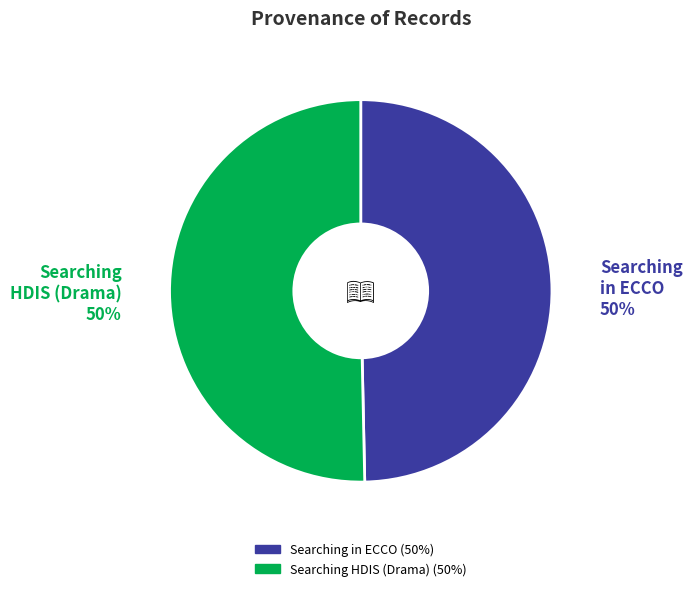

Combined, do Searching HDIS (Drama) and Searching in ECCO account for over 50%?

Yes